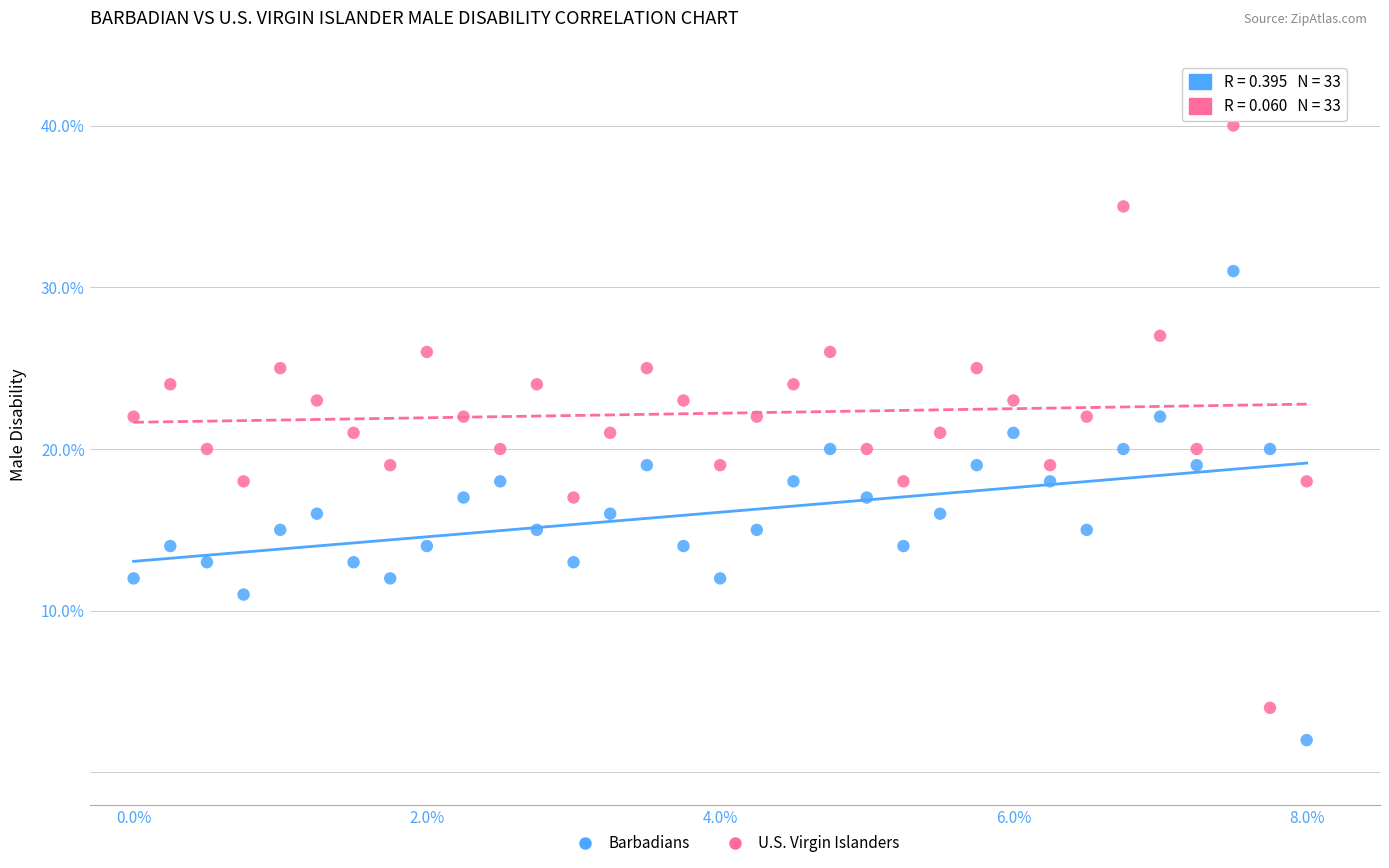

Which series reaches the maximum Y coordinate?

U.S. Virgin Islanders